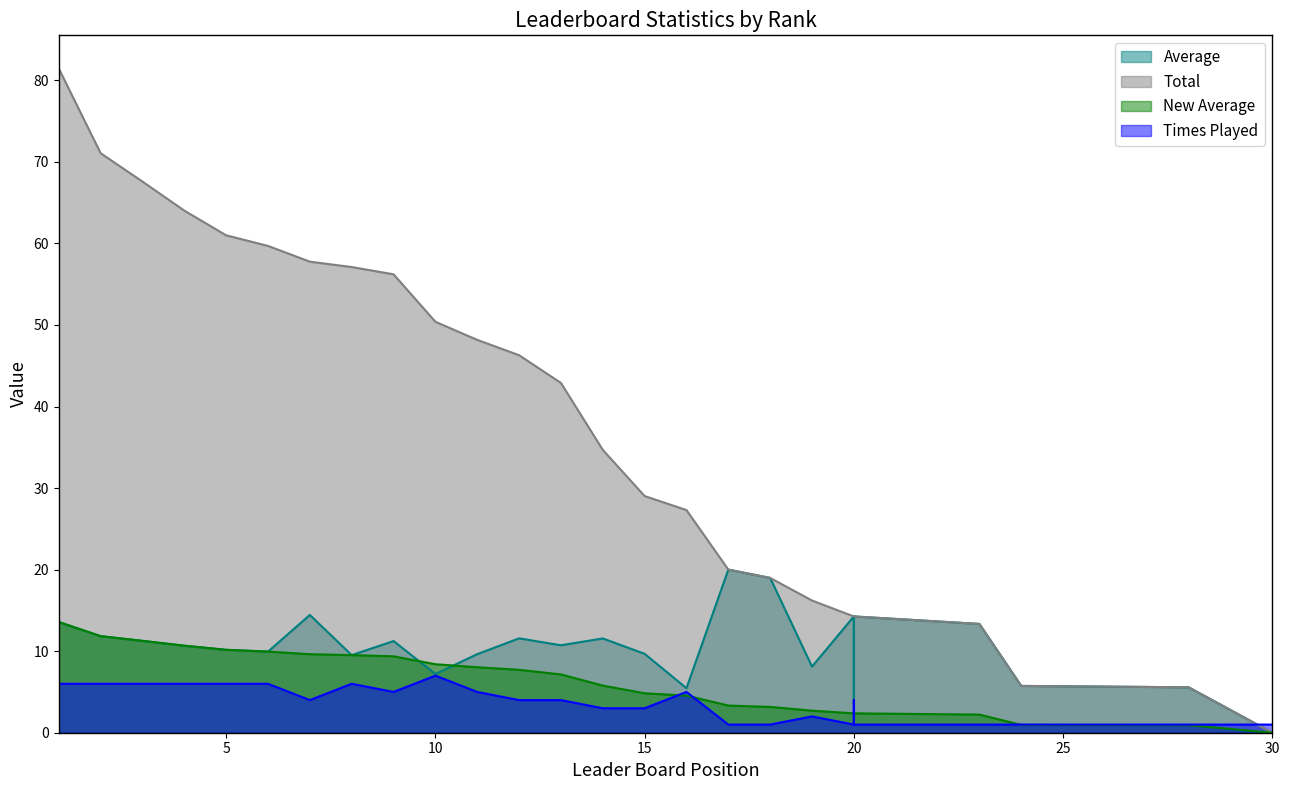

What is the maximum value for Average?

20.0